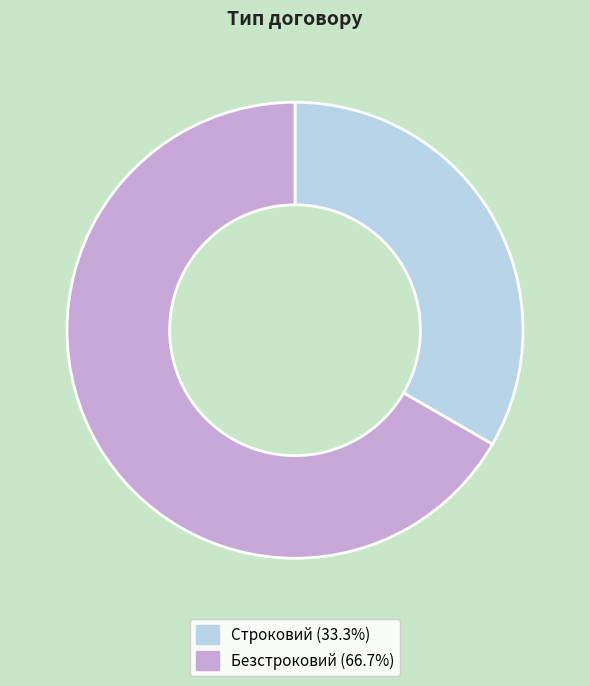

Which category accounts for the majority?

Безстроковий